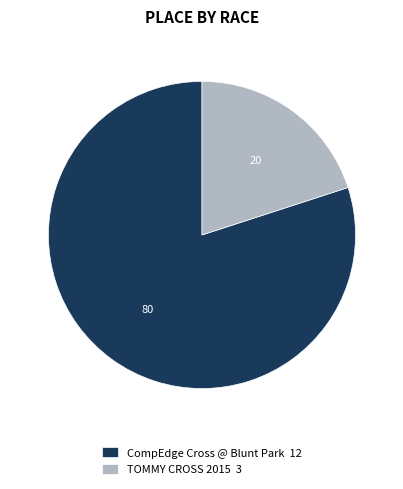

How many segments does this pie chart have?

2